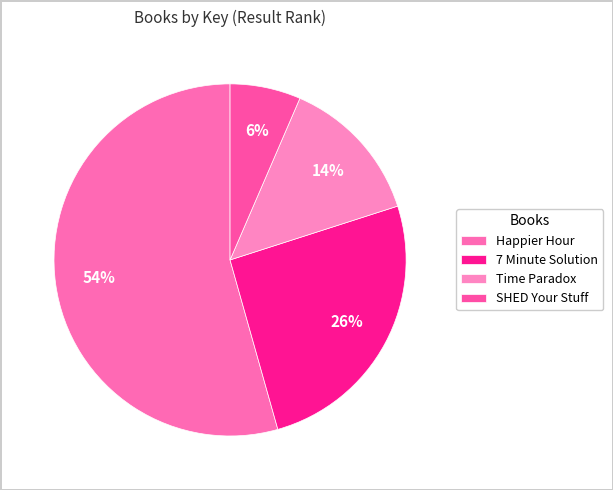

Which slice is the smallest?

SHED Your Stuff